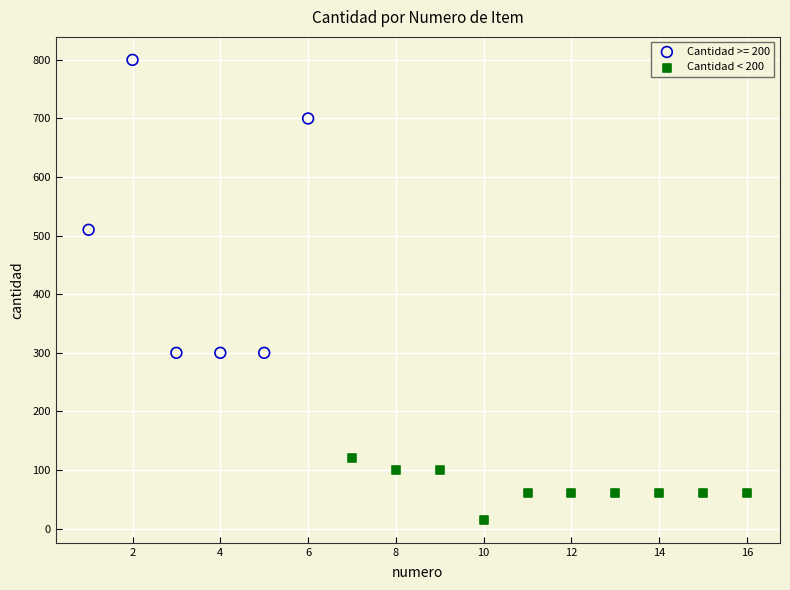

Which series reaches the maximum Y coordinate?

Cantidad >= 200